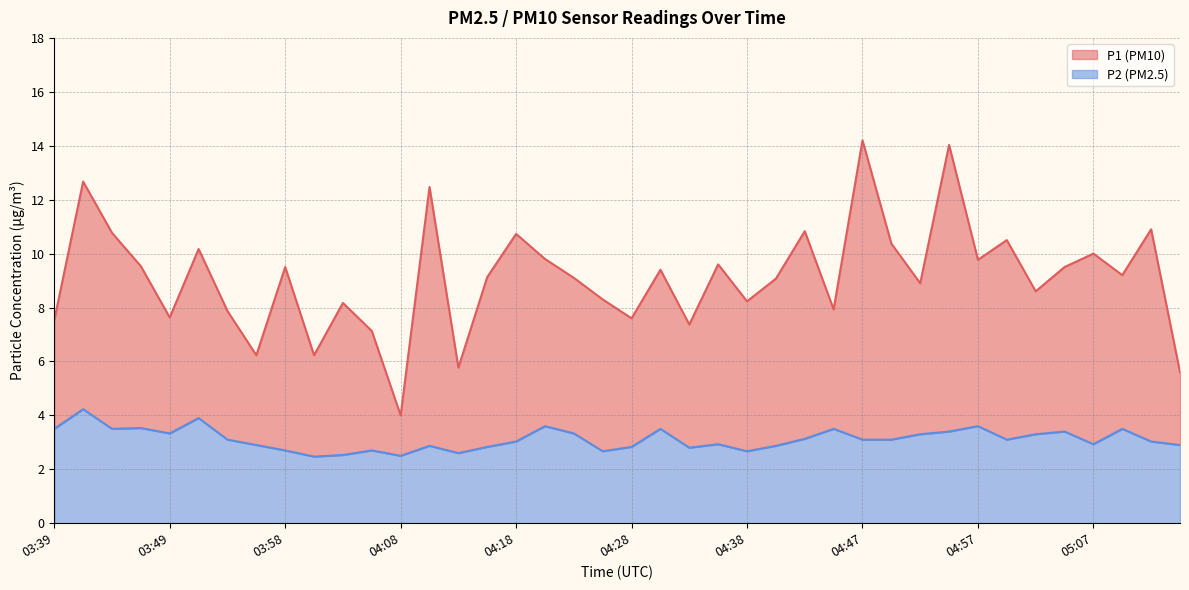

Which category has the lowest value across all series?

04:01